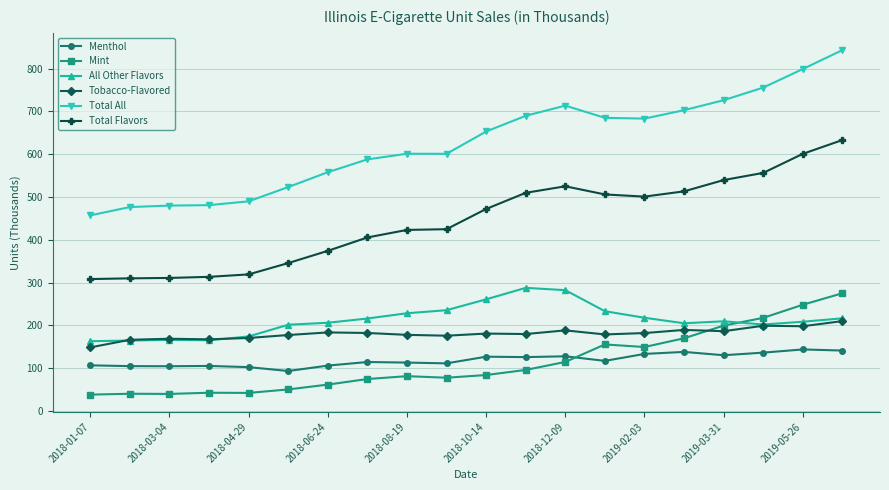

Which series has the largest range (max minus min)?

Total All